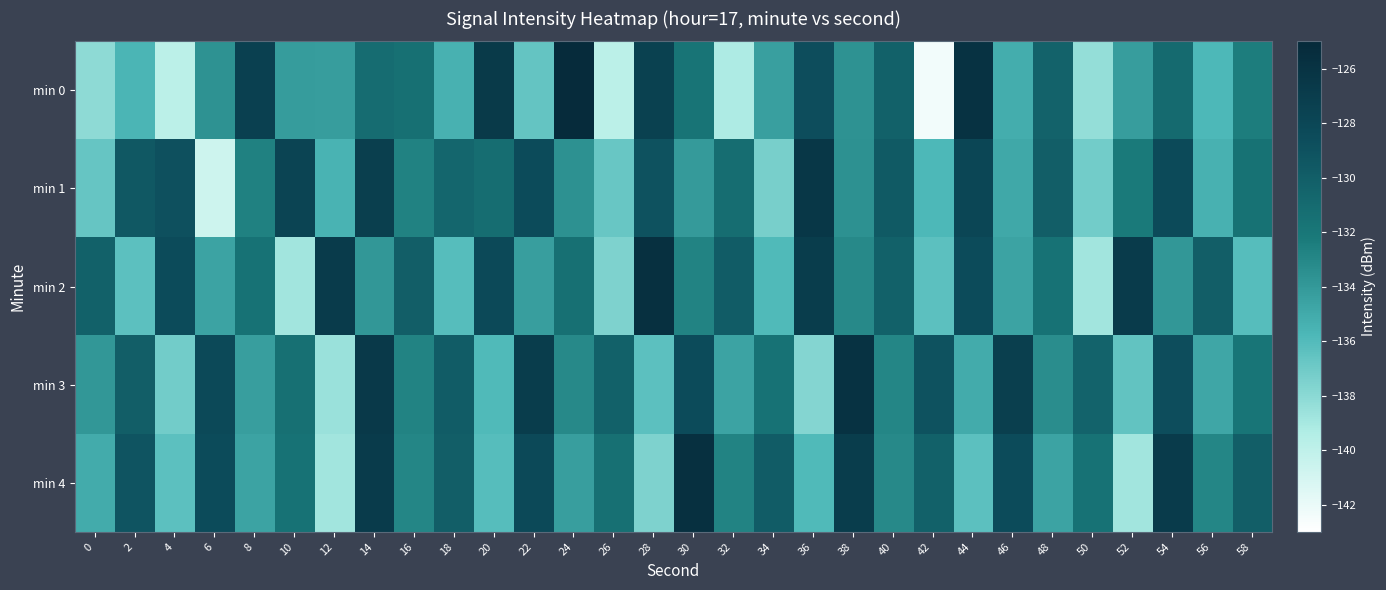

What is the difference between the highest and lowest values at 6?

12.4